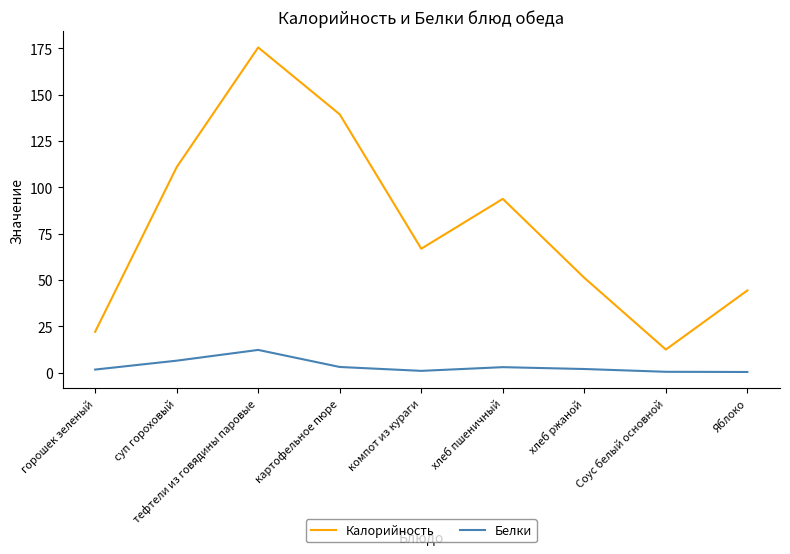

In Белки, how many points are lower than both neighbors (excluding endpoints)?

1